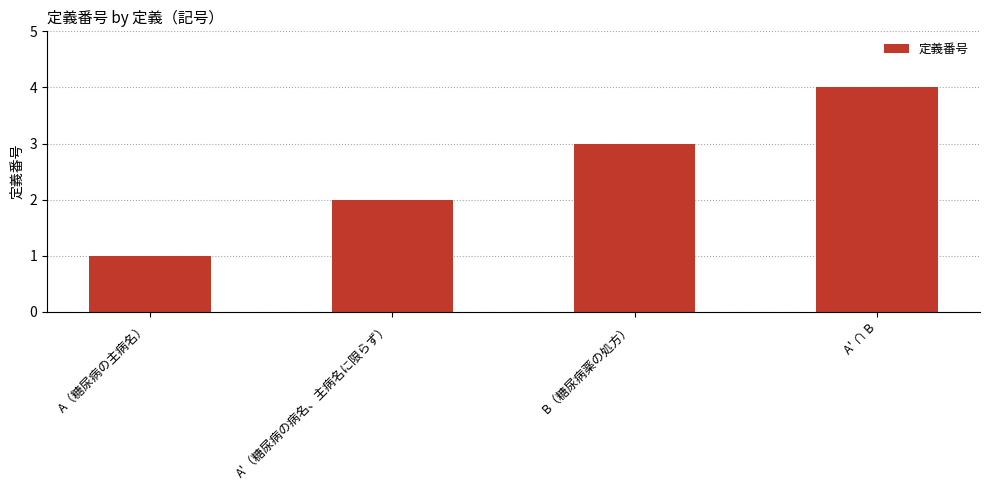

Is it true that the value at A（糖尿病の主病名） is 1?

True